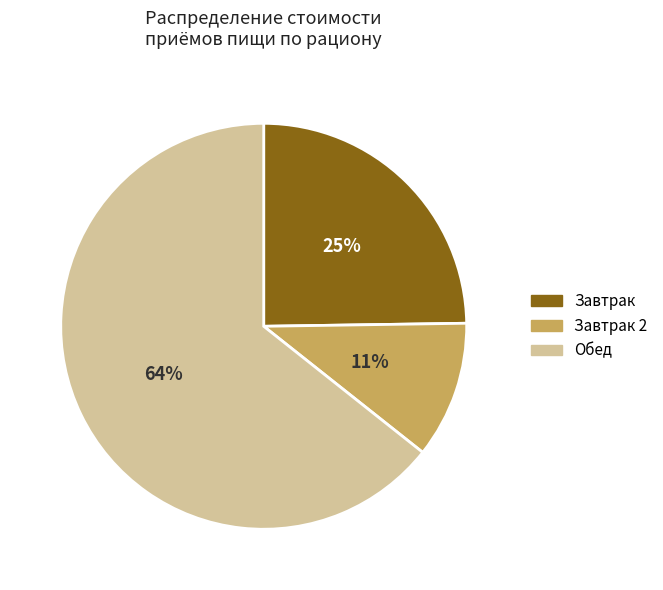

Is there any slice that represents more than half of the pie?

Yes